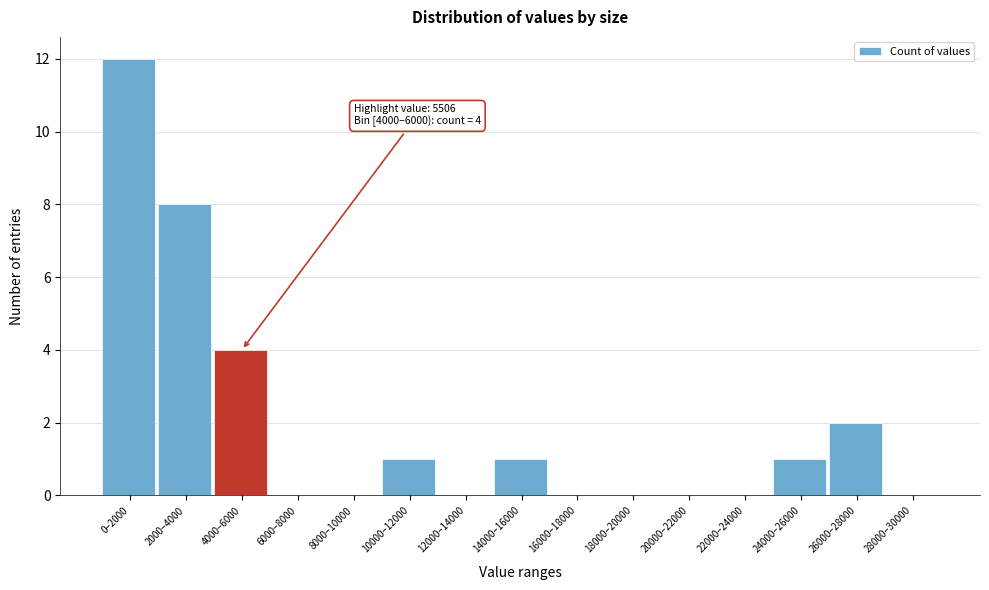

Reading left to right, list all the values displayed in this chart.

0–2000=12	2000–4000=8	4000–6000=4	6000–8000=0	8000–10000=0	10000–12000=1	12000–14000=0	14000–16000=1	16000–18000=0	18000–20000=0	20000–22000=0	22000–24000=0	24000–26000=1	26000–28000=2	28000–30000=0